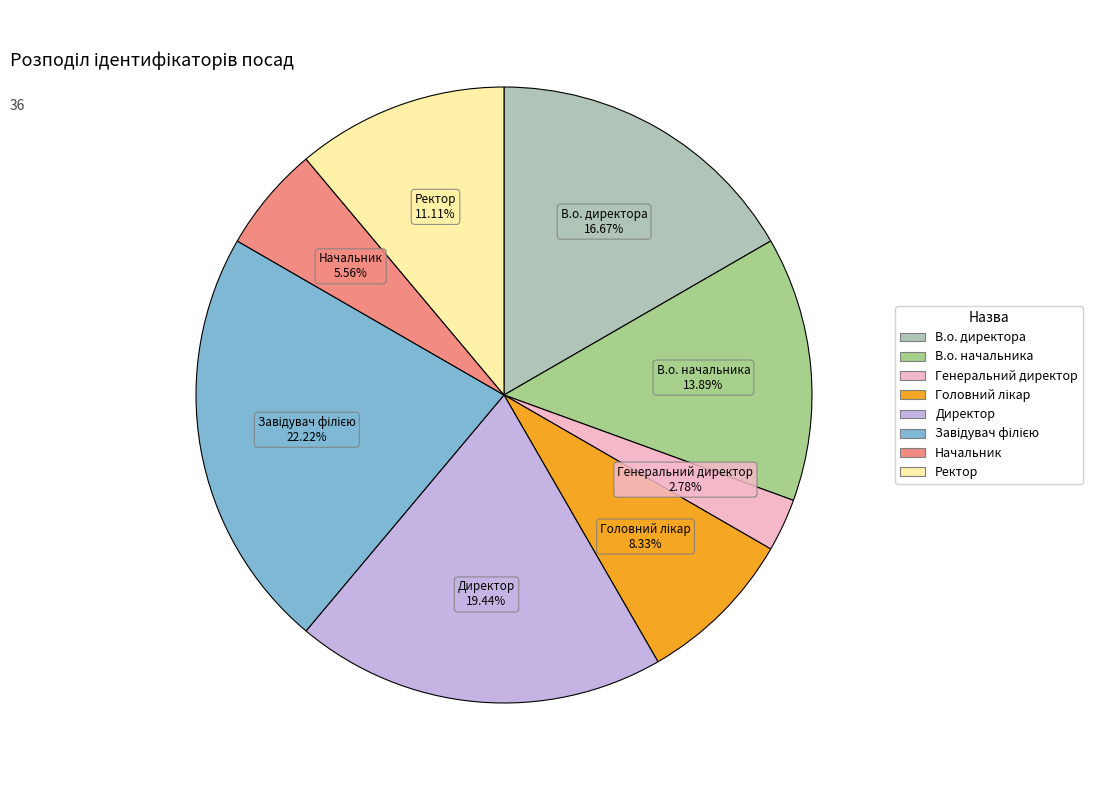

To the nearest percent, what is the average slice percentage?

12%